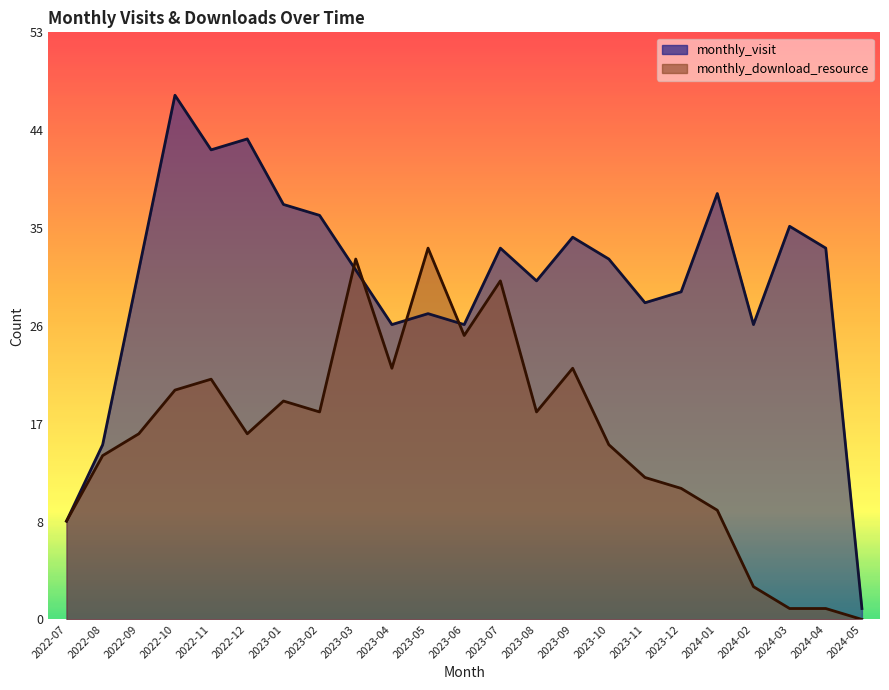

Rank the categories by monthly_visit value from lowest to highest.

2024-05, 2022-07, 2022-08, 2023-04, 2023-06, 2024-02, 2023-05, 2023-11, 2023-12, 2023-08, 2022-09, 2023-03, 2023-10, 2023-07, 2024-04, 2023-09, 2024-03, 2023-02, 2023-01, 2024-01, 2022-11, 2022-12, 2022-10